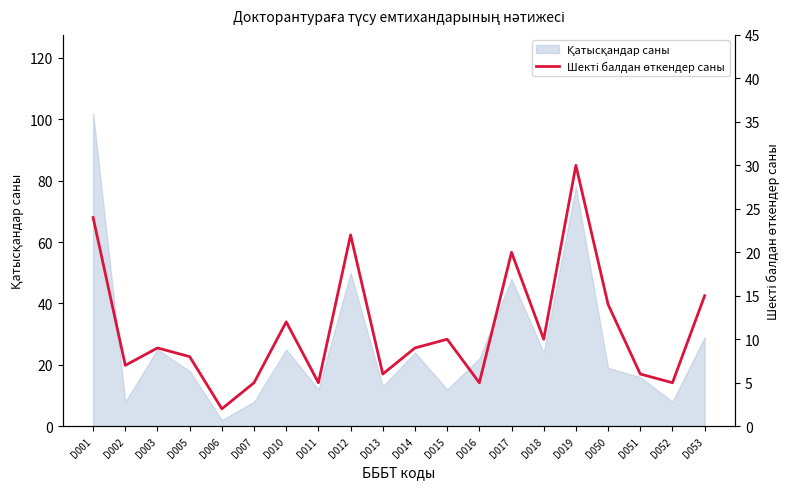

Count the number of values greater than 9.

9